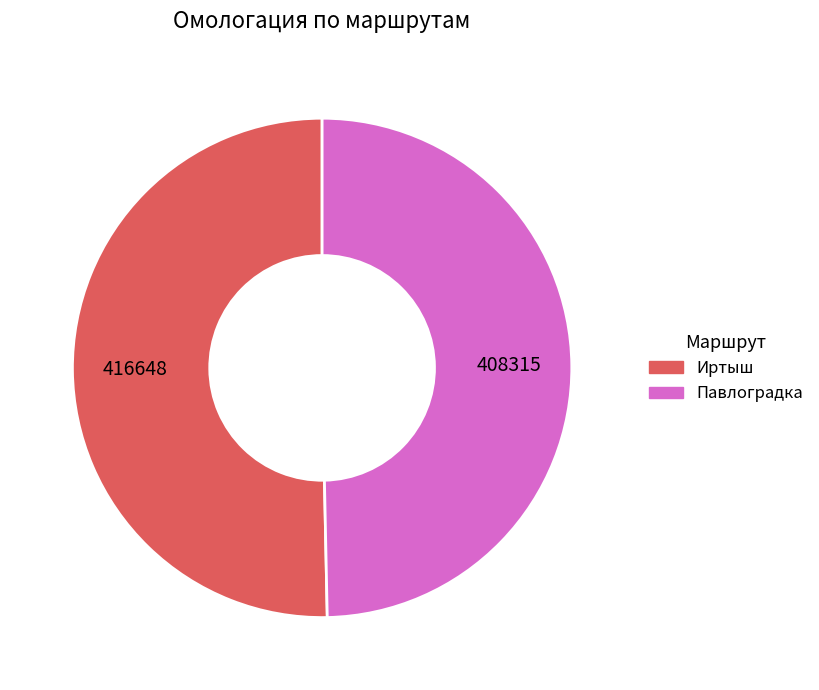

What is the smallest slice in the pie chart?

Павлоградка